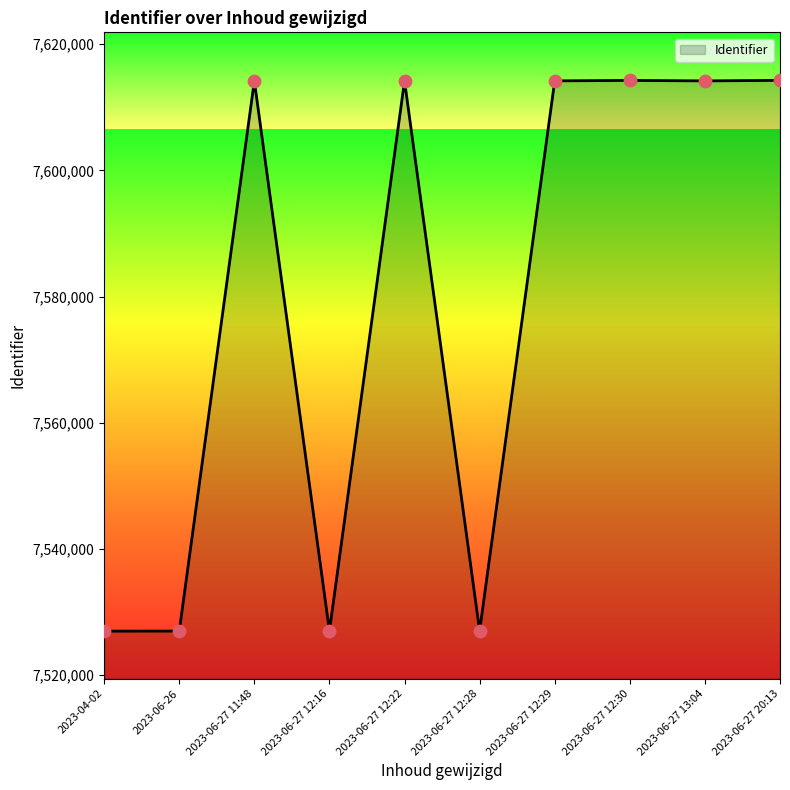

Which has a higher value, 2023-06-27 12:29 or 2023-06-27 12:28?

2023-06-27 12:29